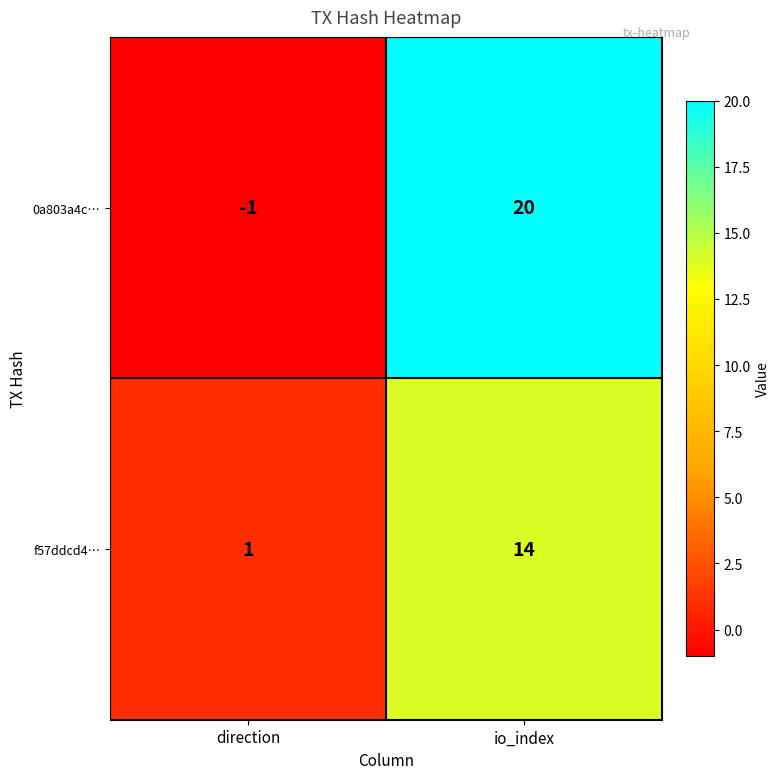

List the series in order of their peak value, lowest first.

f57ddcd4…, 0a803a4c…